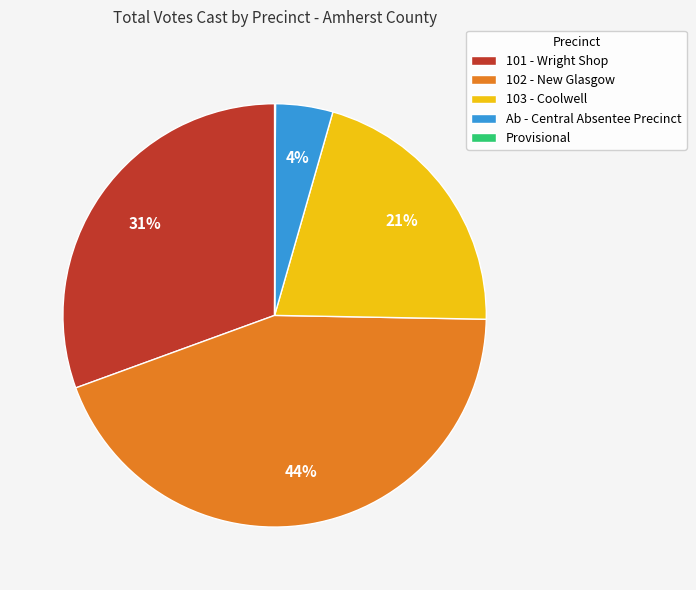

The 103 - Coolwell slice represents 12% of the pie. True or false?

False